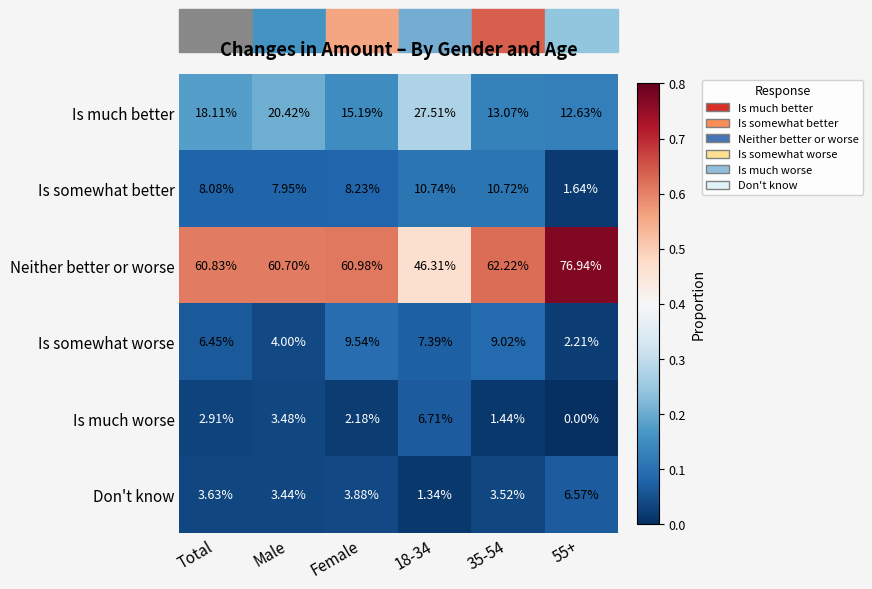

At 18-34, list the series in order from smallest to largest.

Don't know, Is much worse, Is somewhat worse, Is somewhat better, Is much better, Neither better or worse